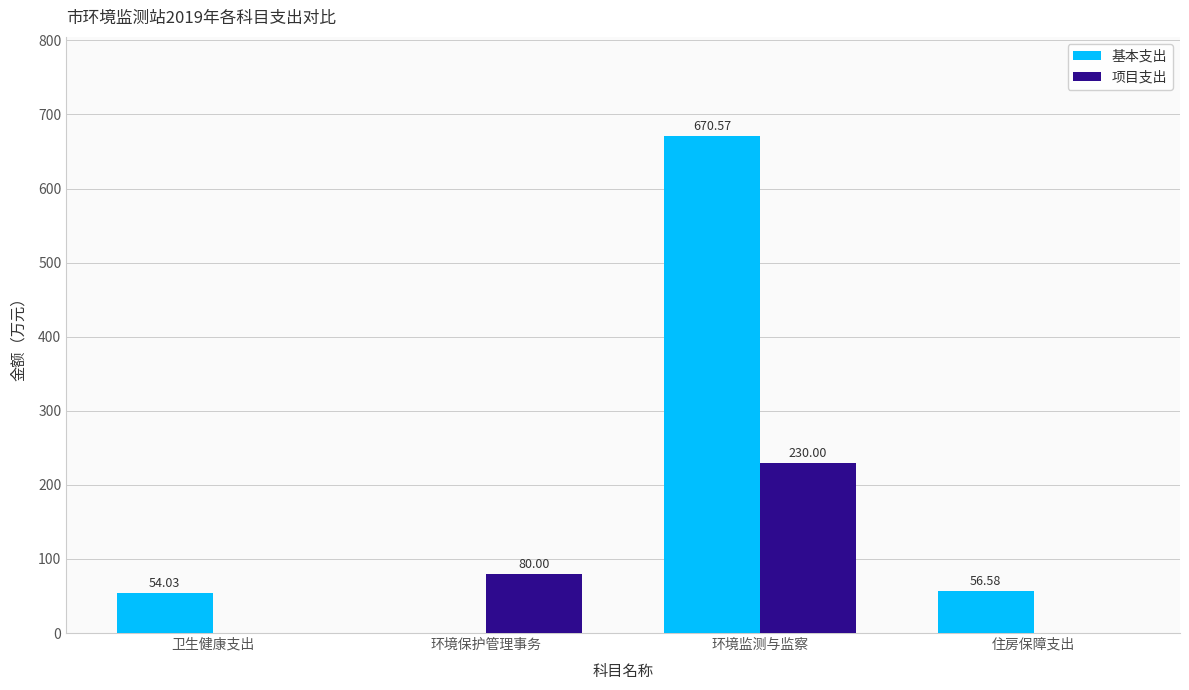

Which series changed the most between 卫生健康支出 and 环境保护管理事务?

项目支出